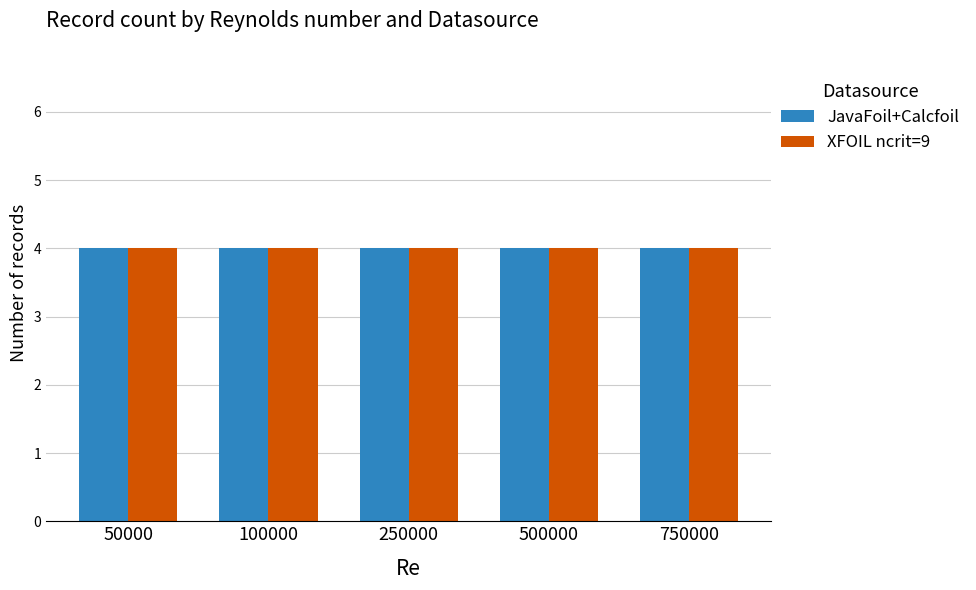

How many bars are there in each group?

2